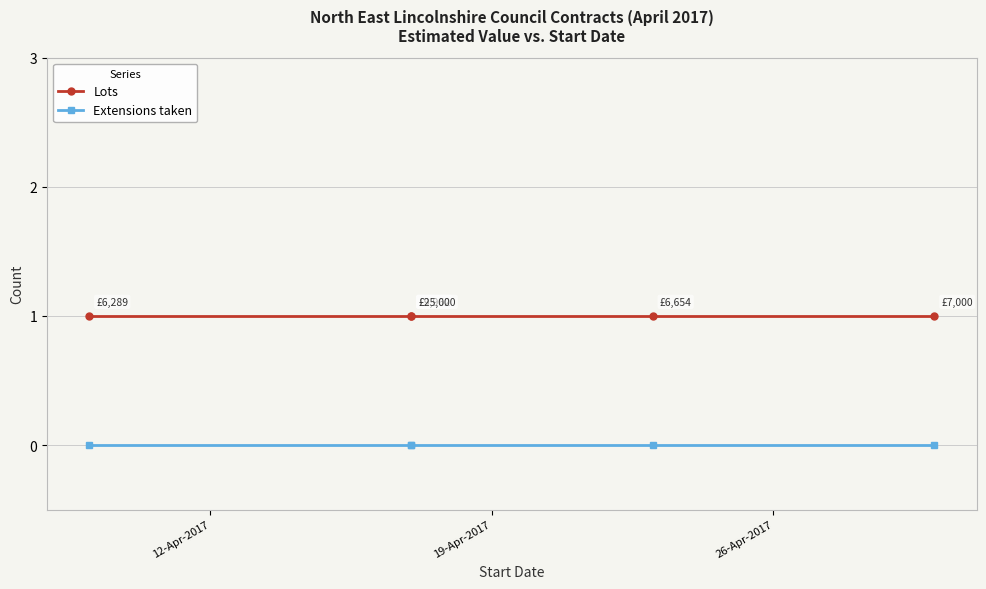

List the series in order of their peak value, highest first.

Lots, Extensions taken